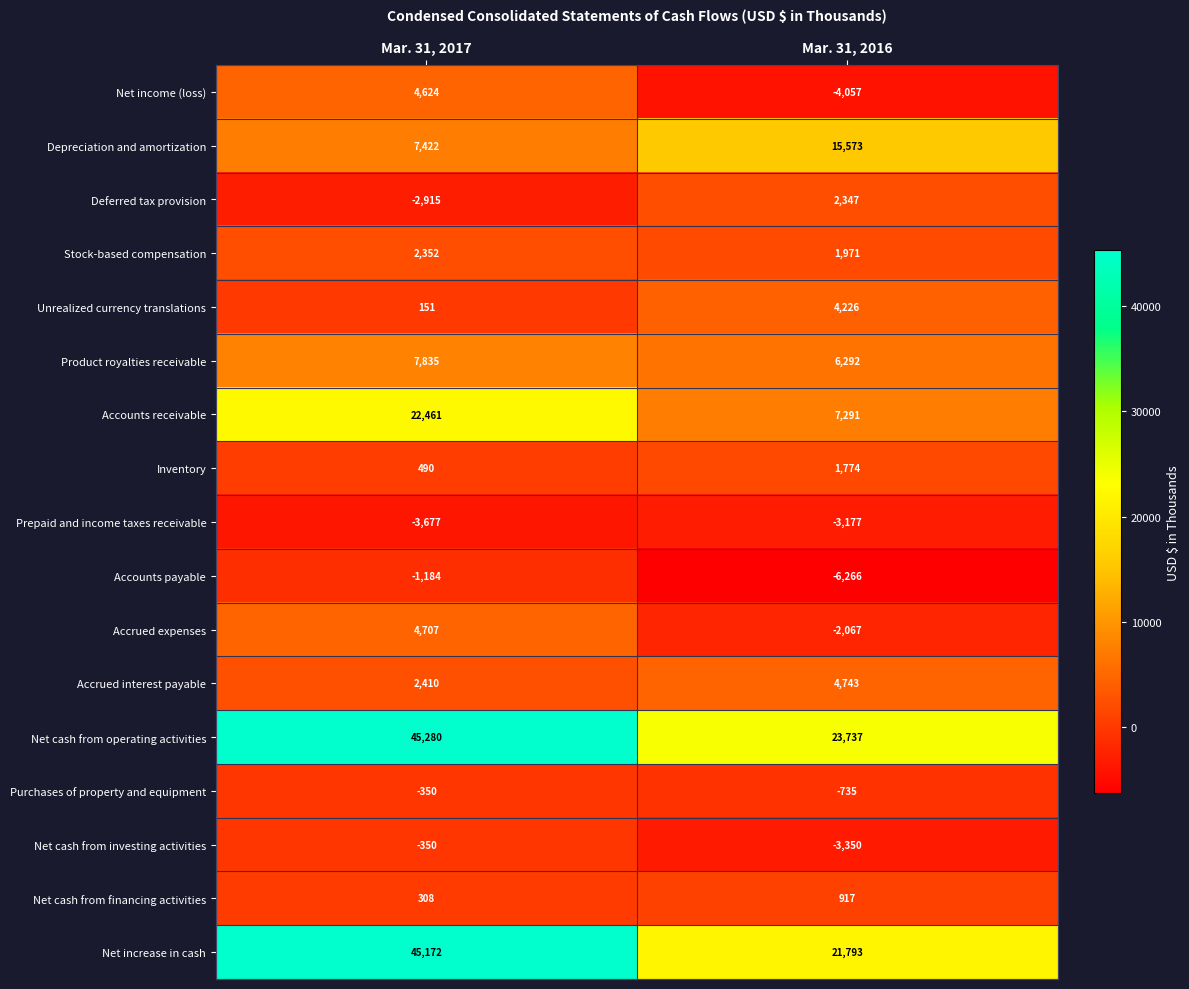

At which category is the sum across all series the highest?

Mar. 31, 2017